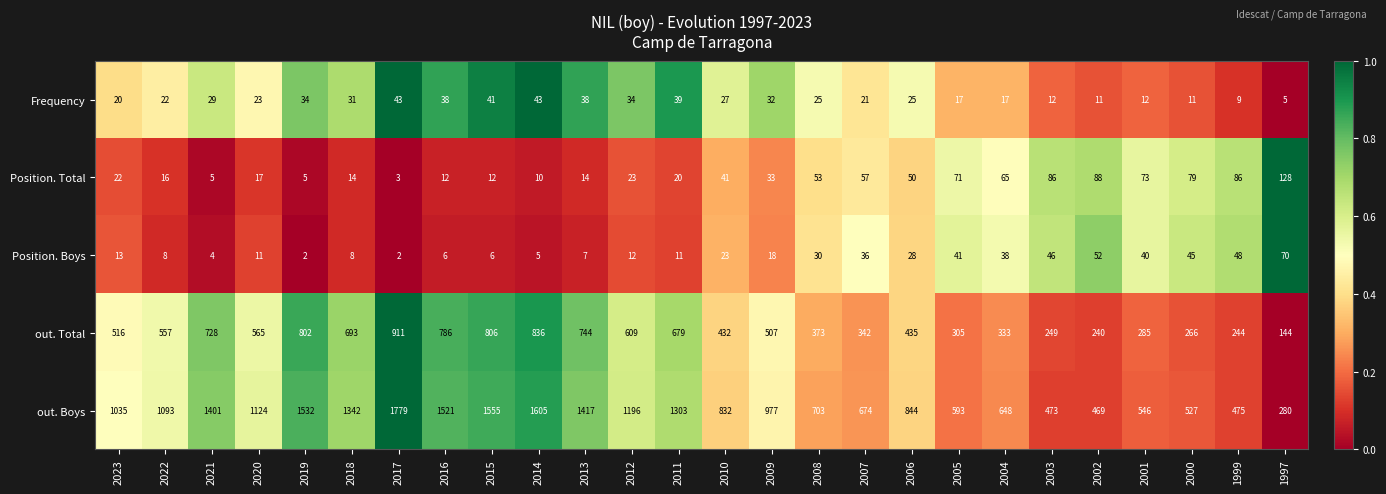

True or false: out. Total has a value of 169 at 2007.

False